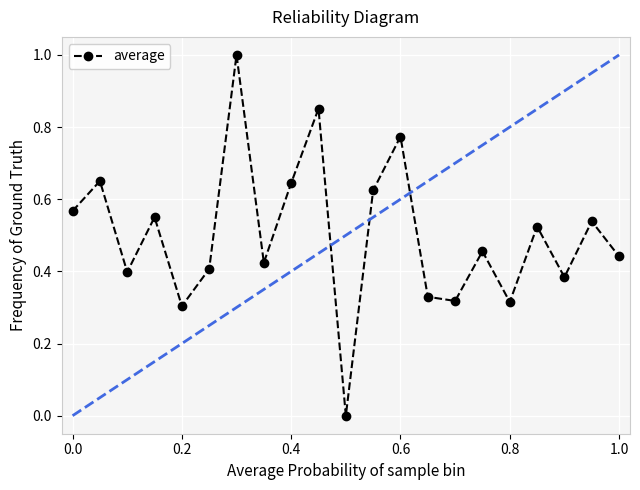

What is the value of the 15th point from the left?

0.3